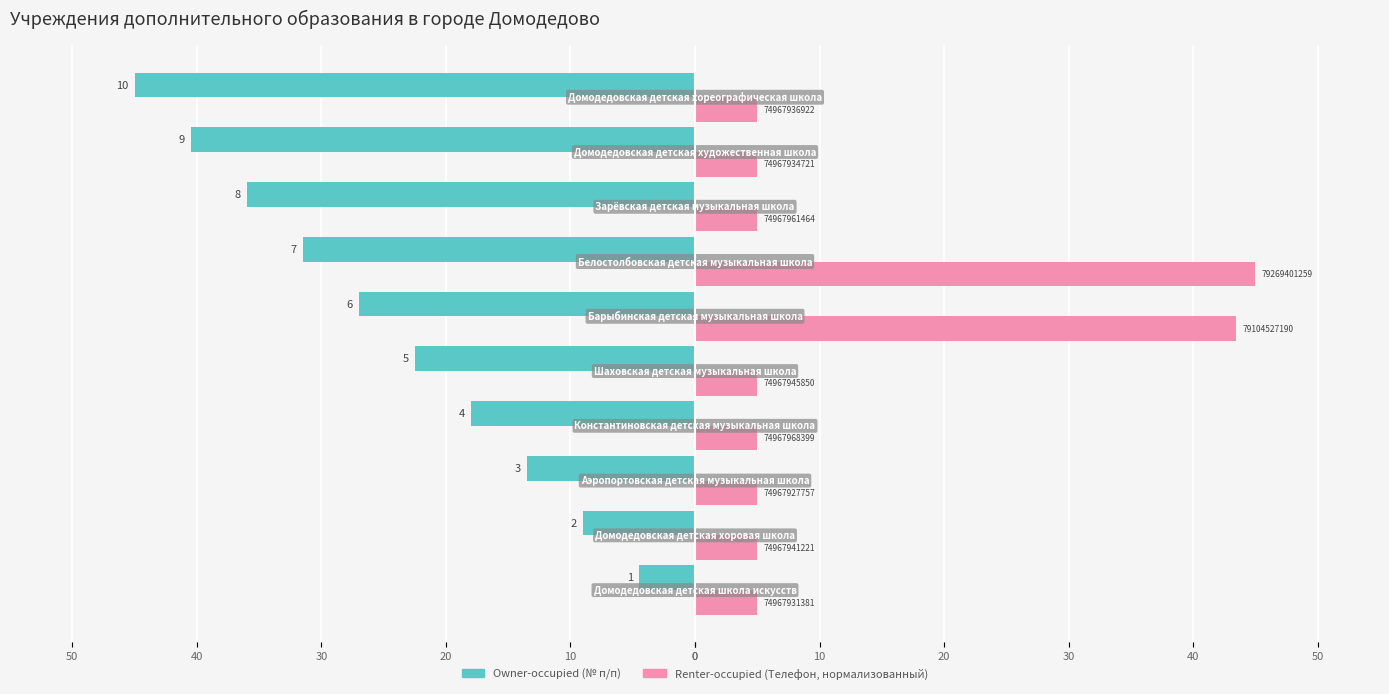

Are the bars grouped side by side (vs. stacked)?

Yes